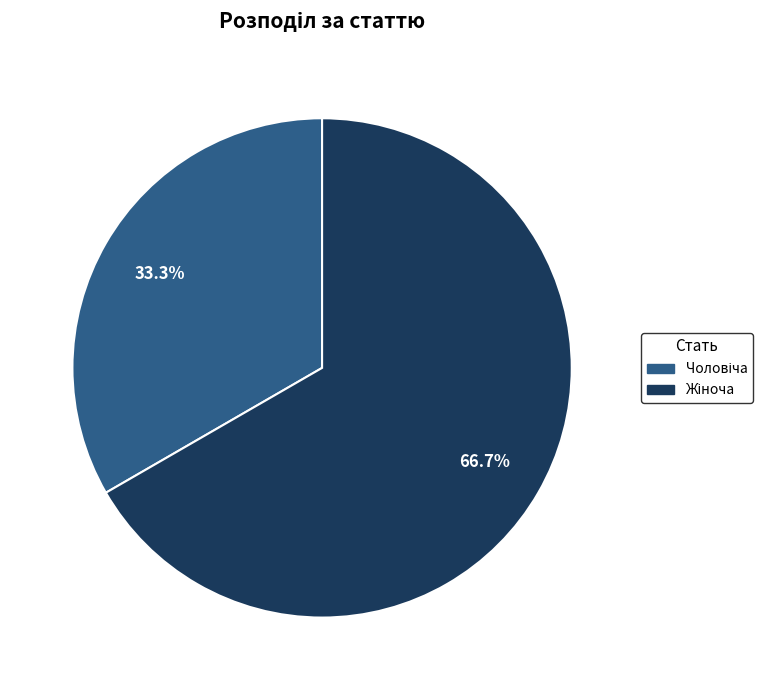

To the nearest percent, what is the average slice percentage?

50%